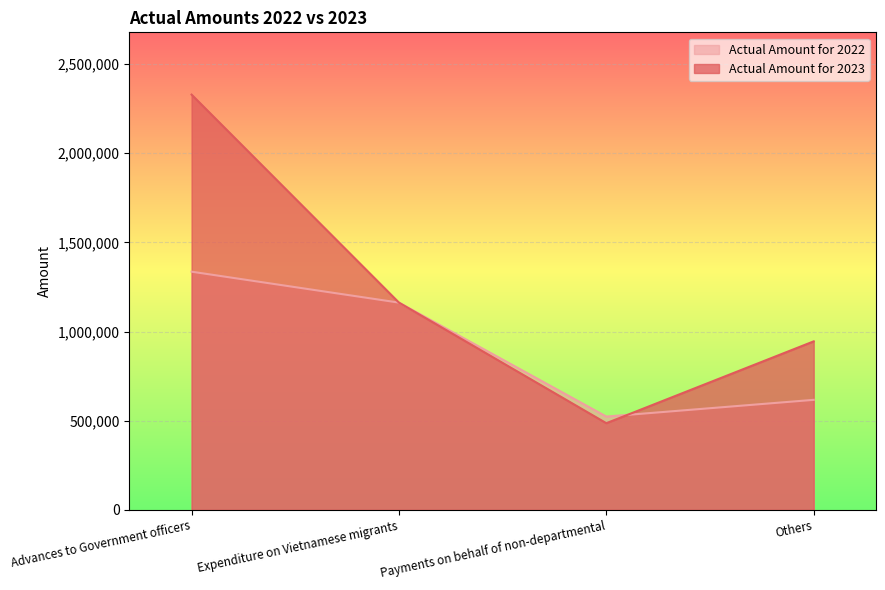

Rank the series by their maximum value, from highest to lowest.

Actual Amount for 2023, Actual Amount for 2022